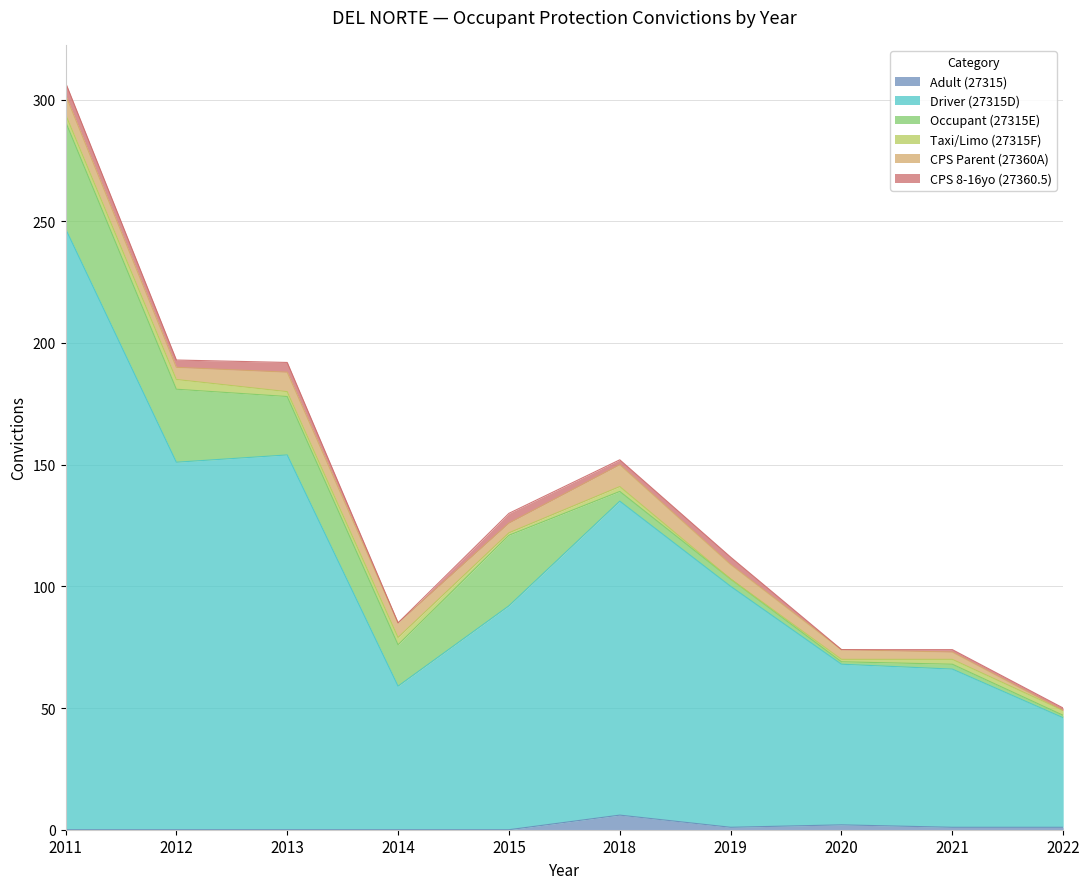

Is it true that Driver (27315D) equals 77 at 2022?

False